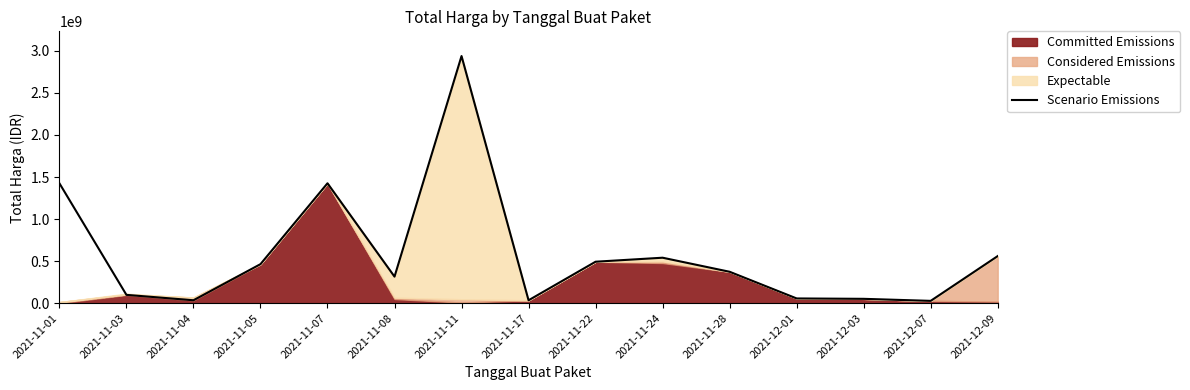

What is the sum of all values?

8840112545